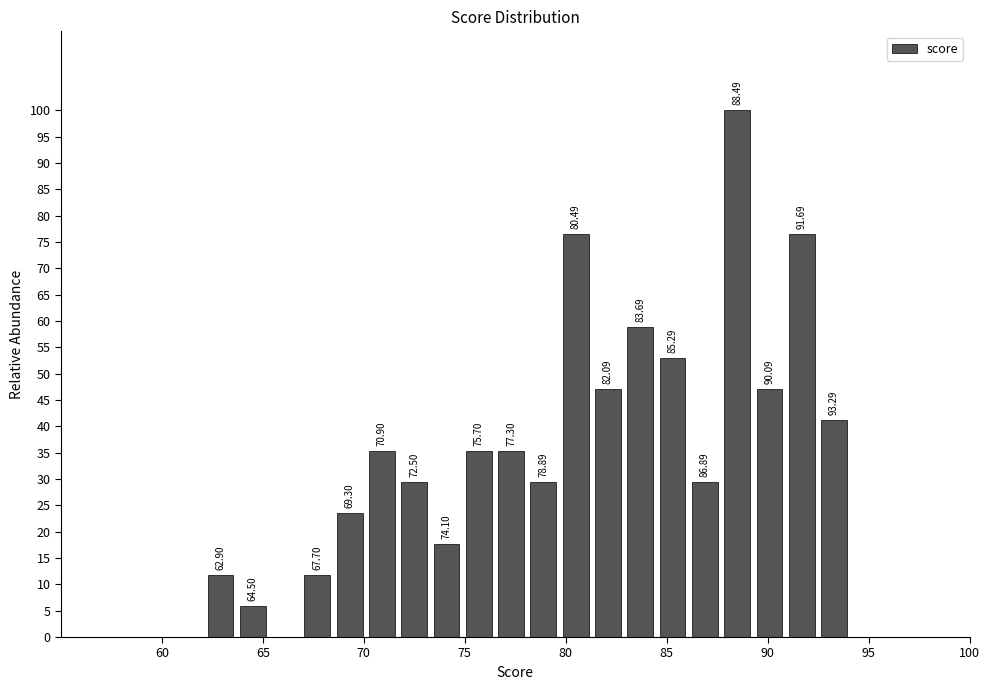

Around what value on the x-axis is the tallest bar? Give the approximate position of its centre, as read against the axis.

88.5